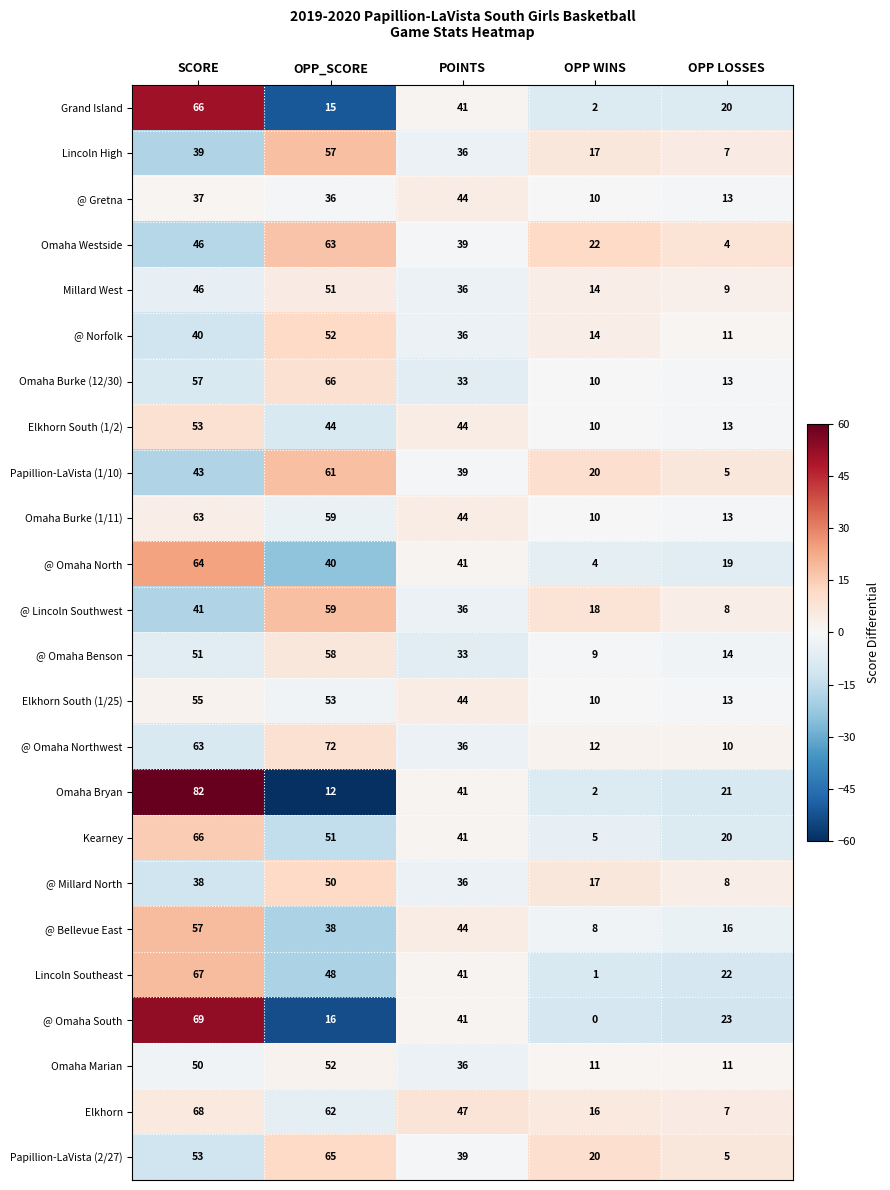

Which series has the largest total across all categories?

Elkhorn